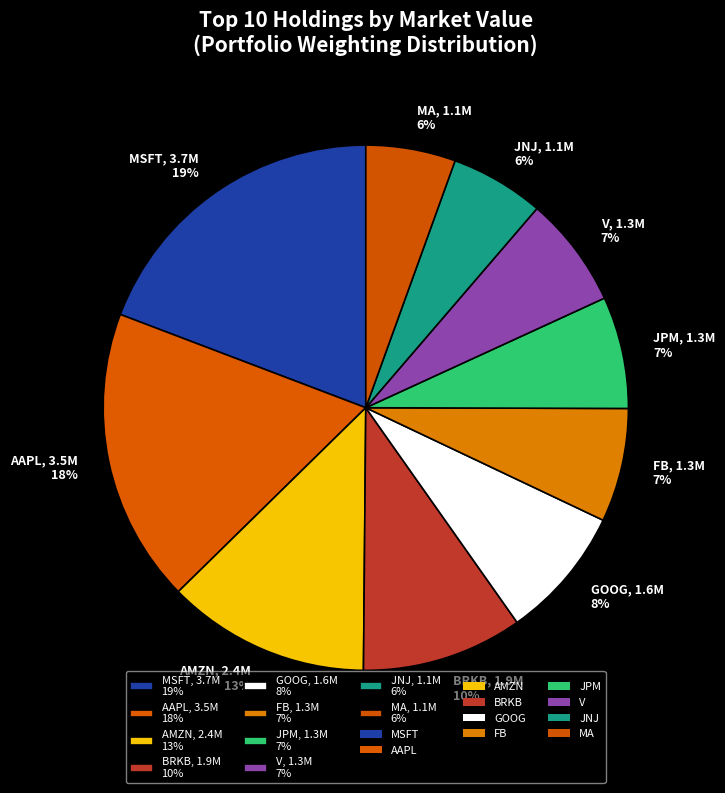

Between MA and JPM, which is larger?

JPM